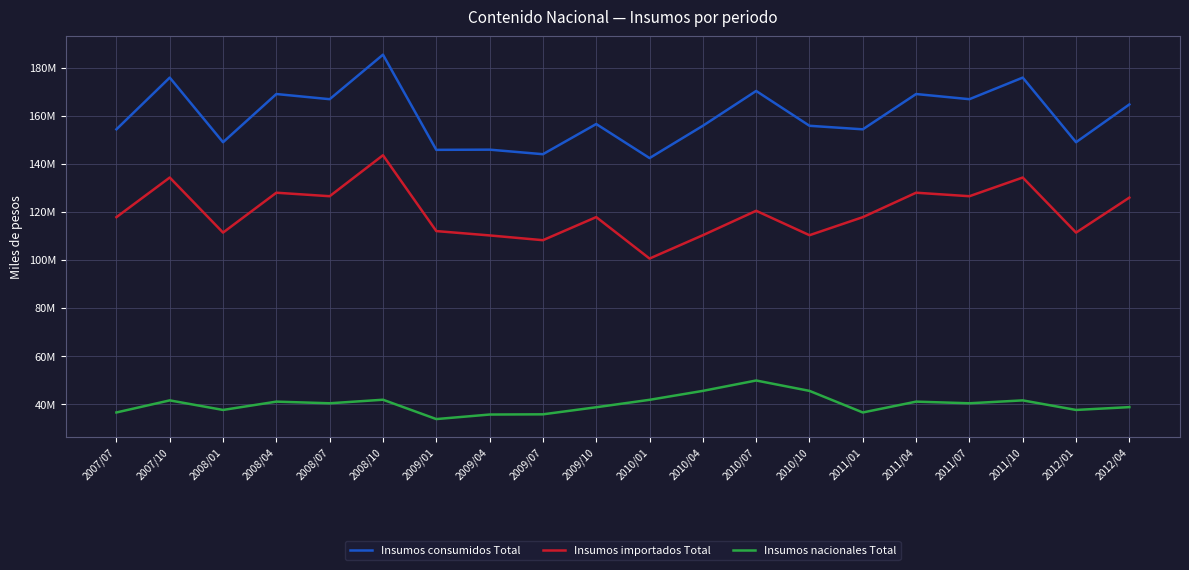

At which category is the sum across all series the highest?

2008/10